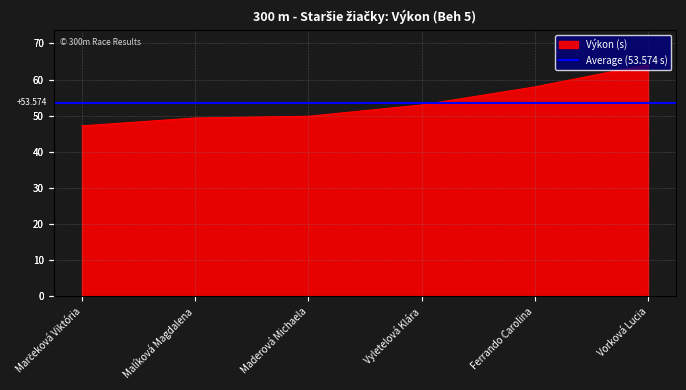

What is the sum of all values?

321.4